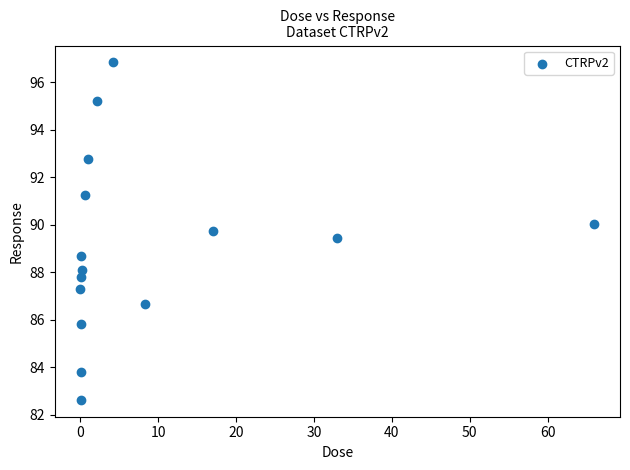

What is the range of X values (max minus min)?

66.0